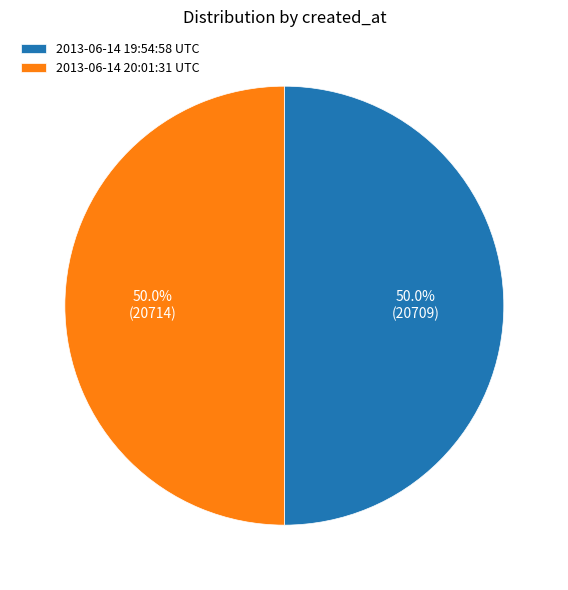

True or false: 2013-06-14 20:01:31 UTC accounts for 50% of the total.

True